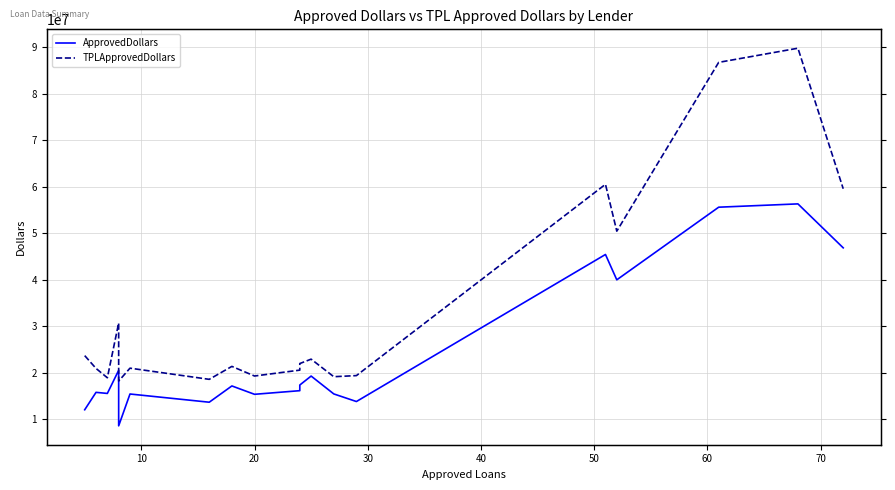

Count the number of categories in the chart.

20